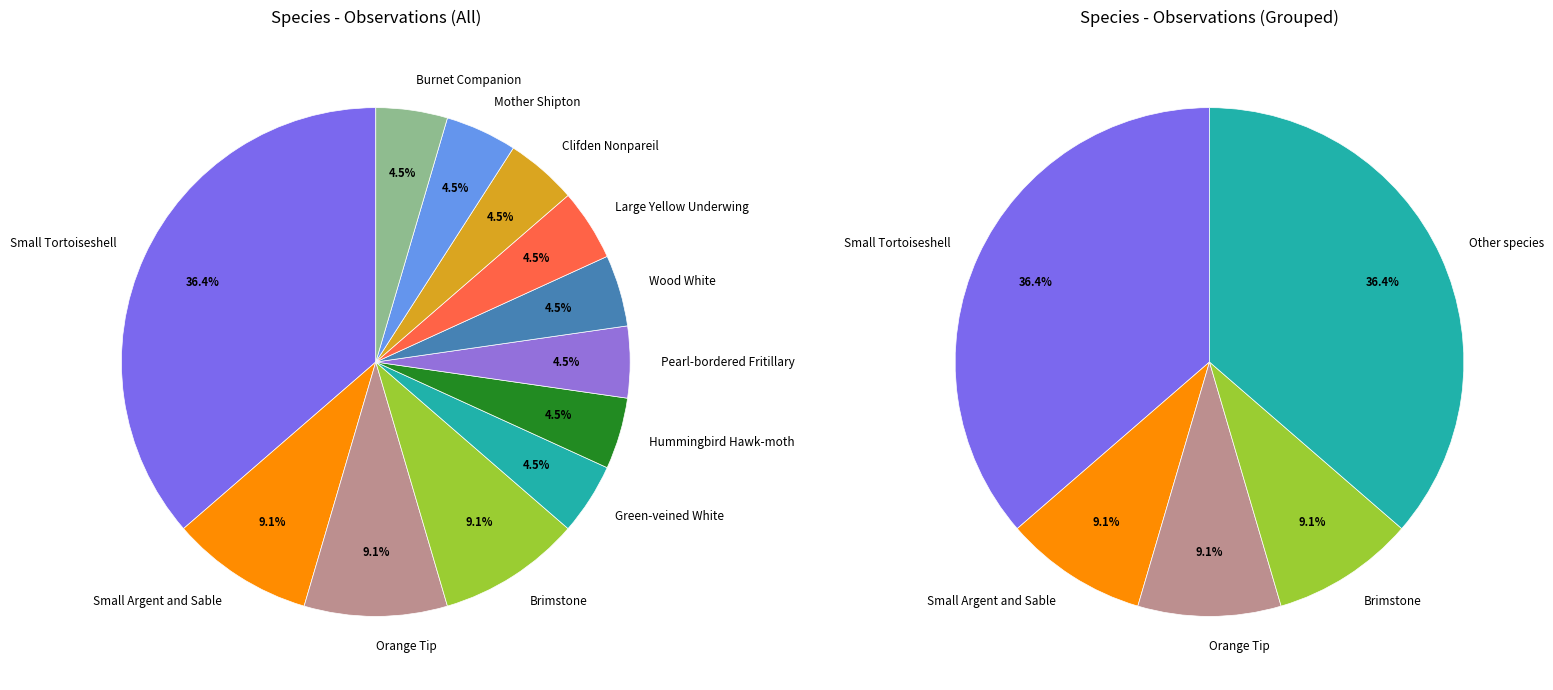

Combined, do Burnet Companion and Small Argent and Sable account for over 50%?

No